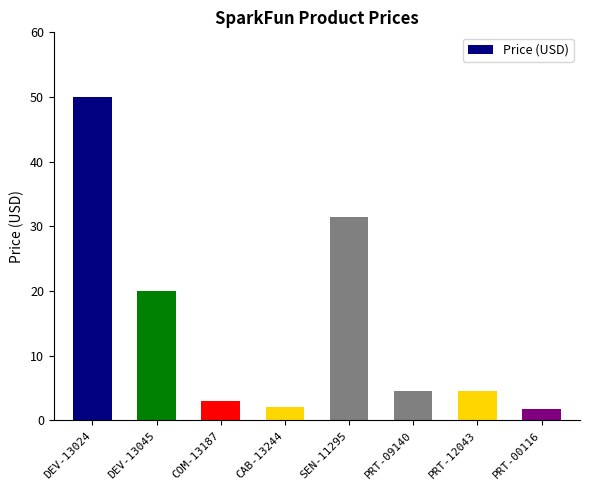

What is the ratio of the value at CAB-13244 to the value at SEN-11295?

0.1